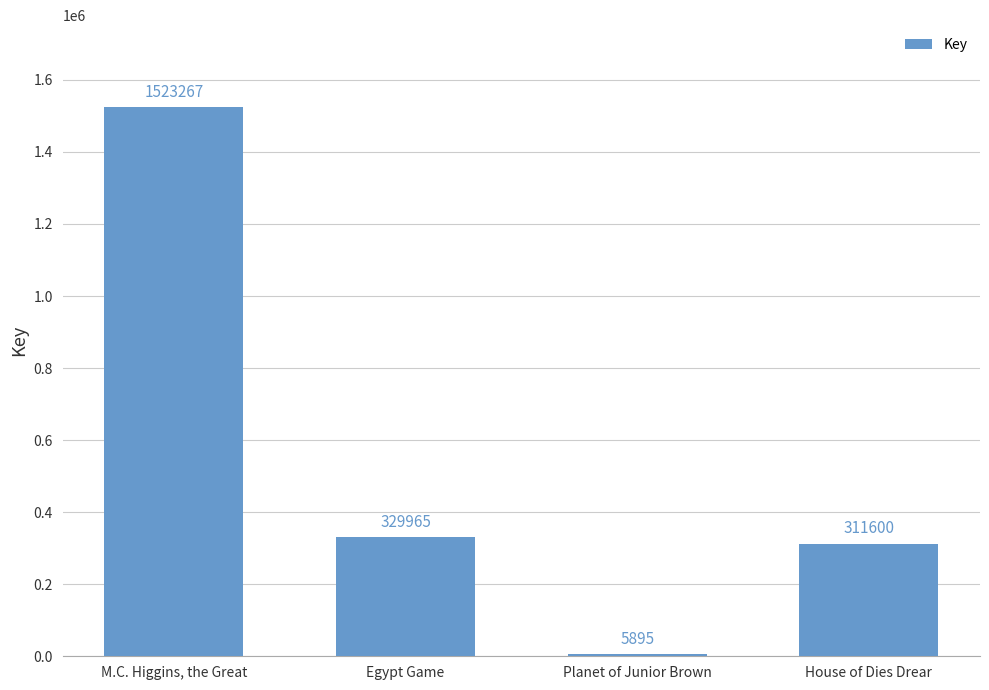

What is the ratio of the value at House of Dies Drear to the value at Planet of Junior Brown?

52.9